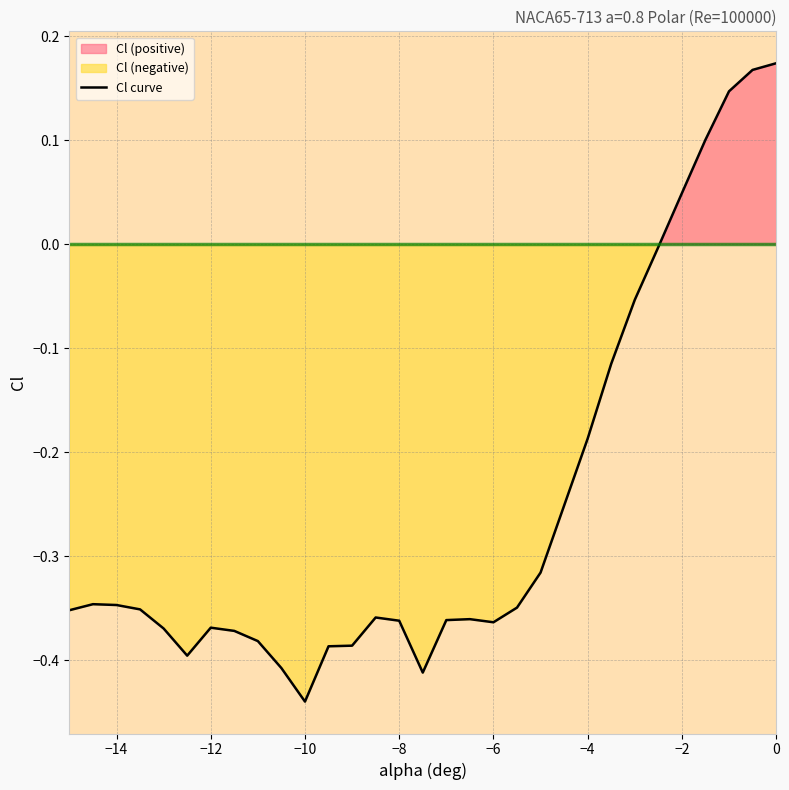

Is it true that the value at −10 is -0.4?

True